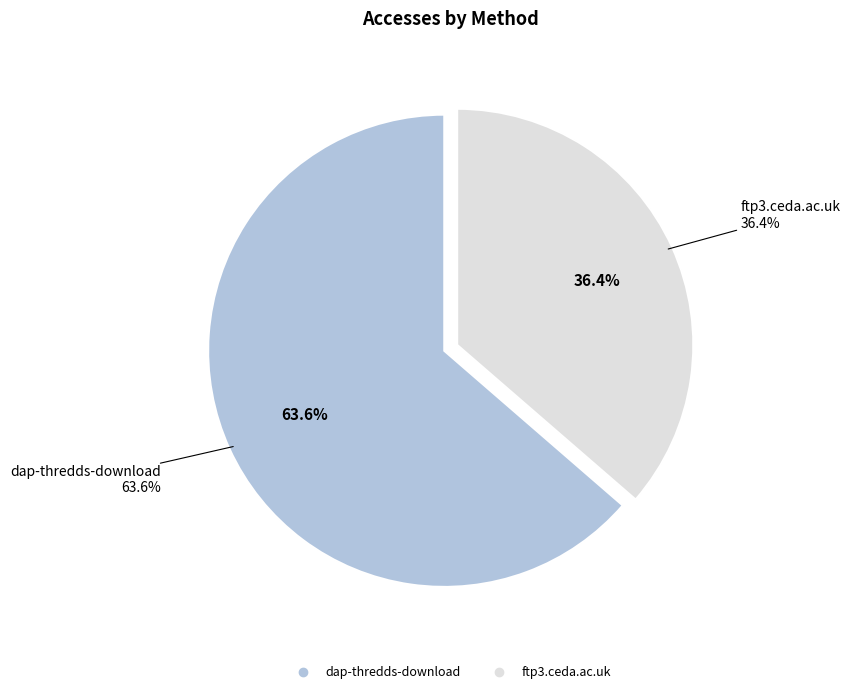

Which category accounts for the majority?

dap-thredds-download